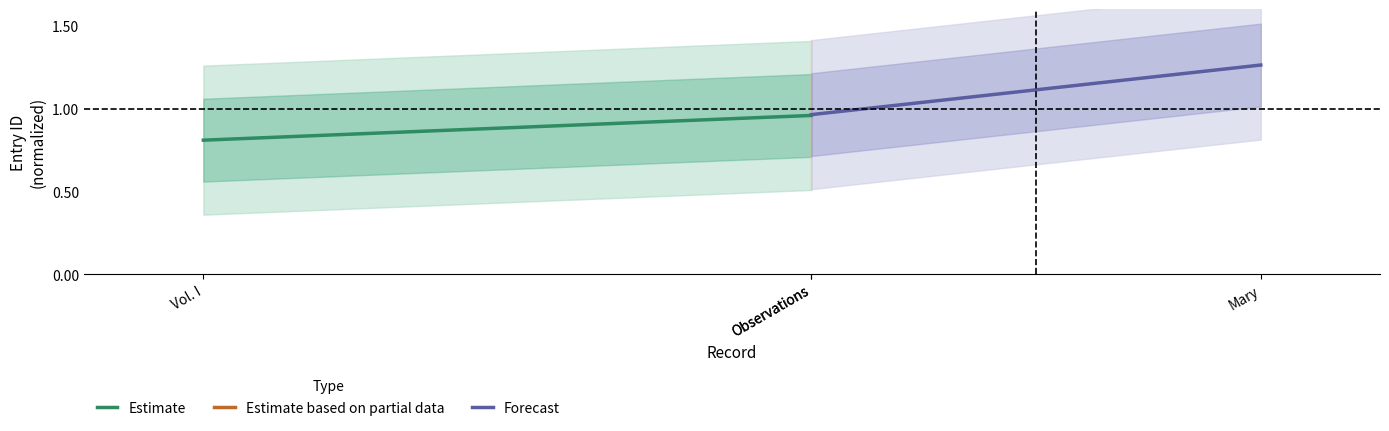

At which category is the sum across all series the highest?

Observations